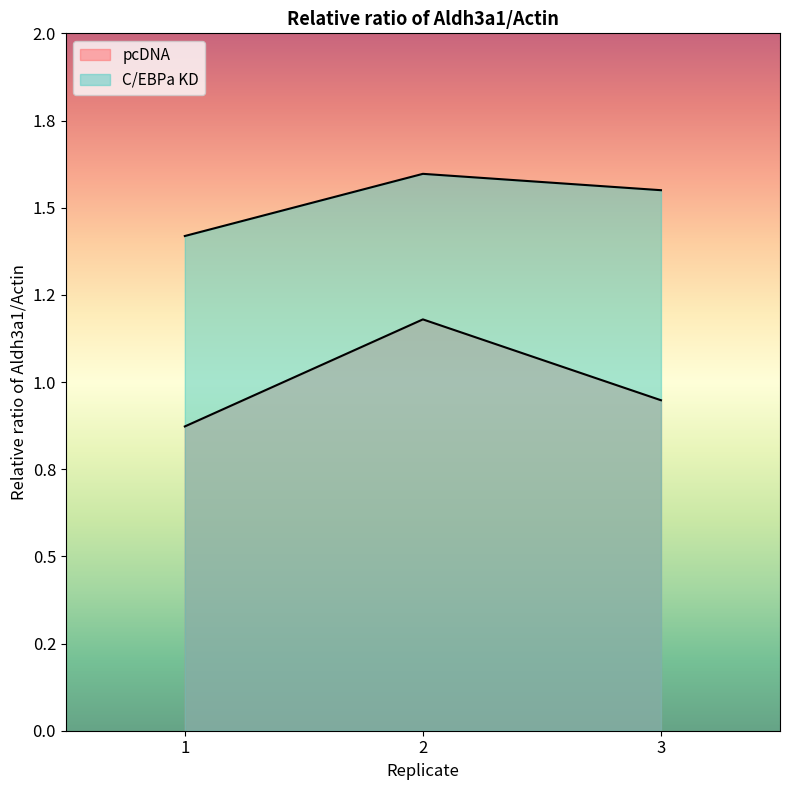

List the labels in order of pcDNA value, largest first.

2, 3, 1